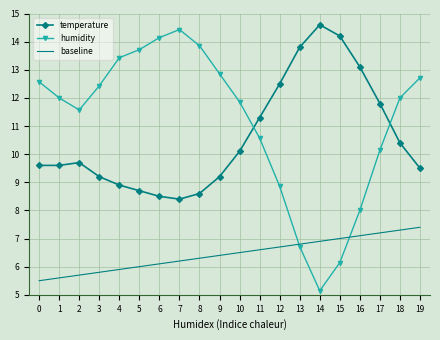

At 9, list the series in order from smallest to largest.

baseline, temperature, humidity